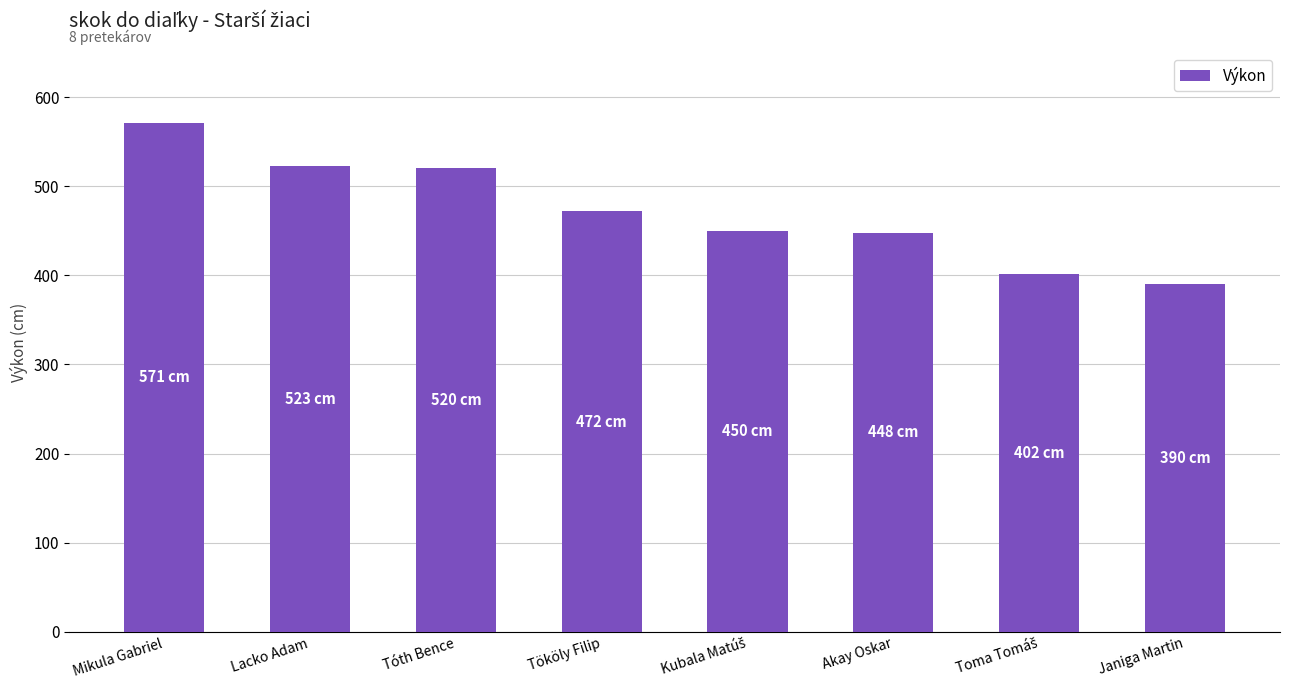

What is the difference between the maximum and minimum values?

181